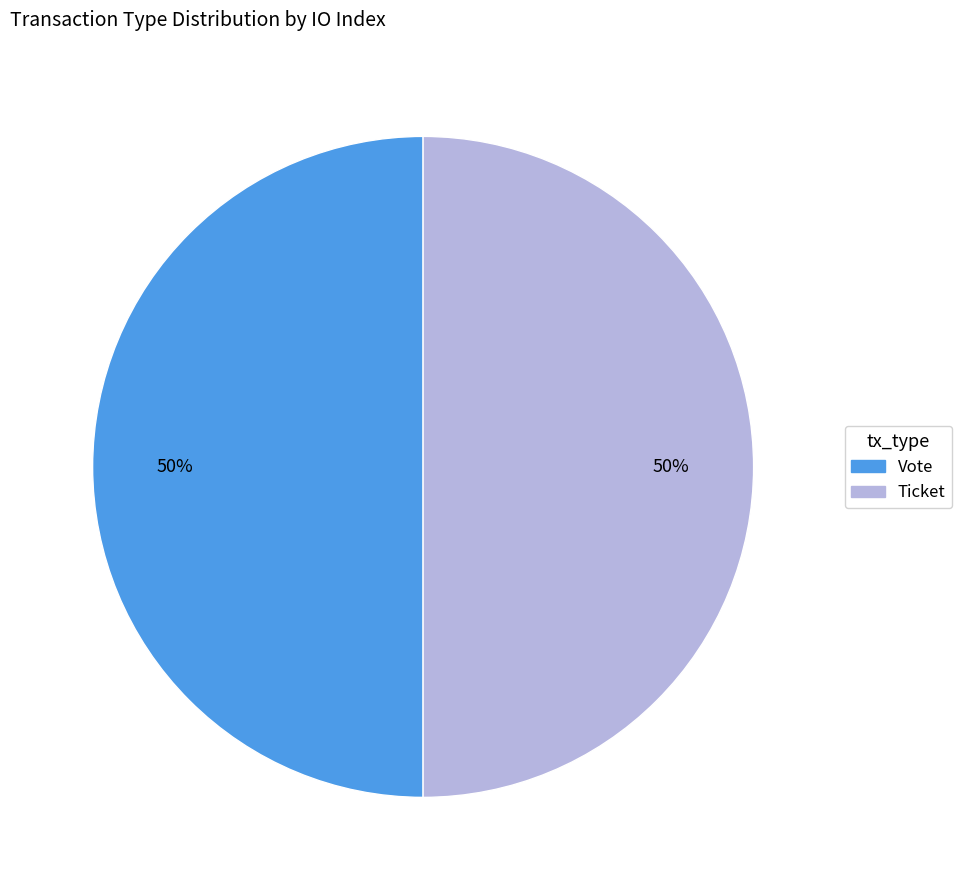

To the nearest percent, what percentage of the pie is Vote?

50%